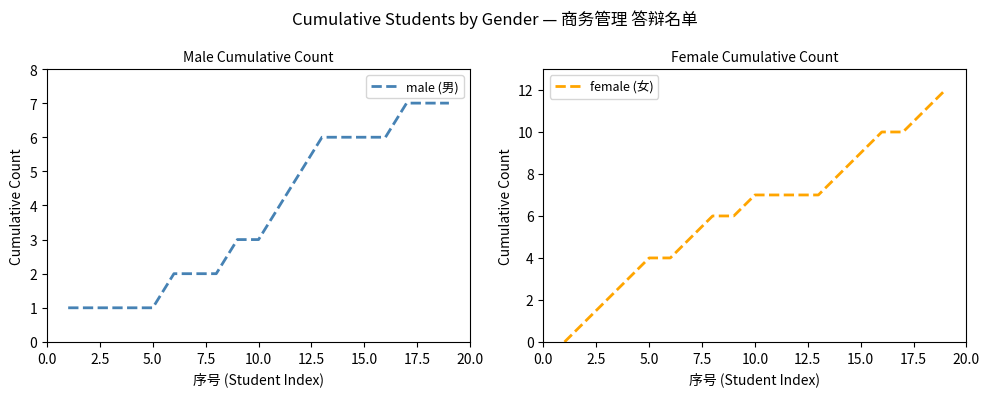

The value of male (男) at 15.0 is 6. True or false?

True